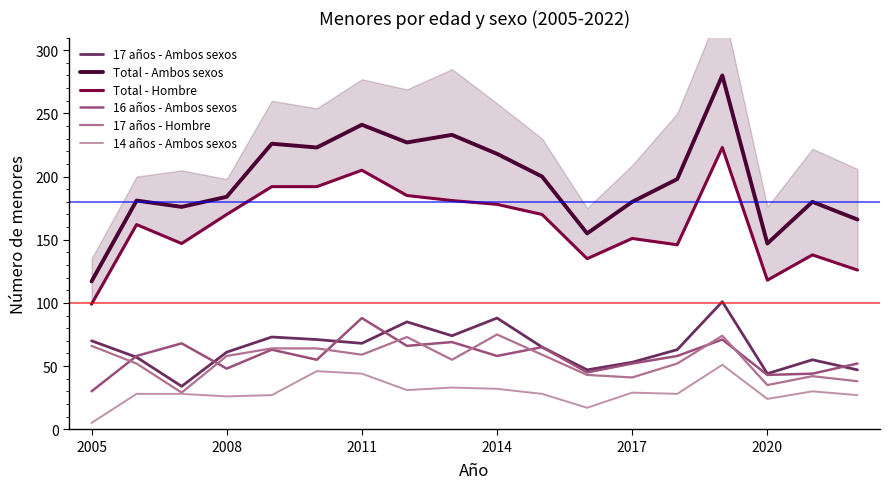

The Total - Ambos sexos series shows 189 at 2005. True or false?

False